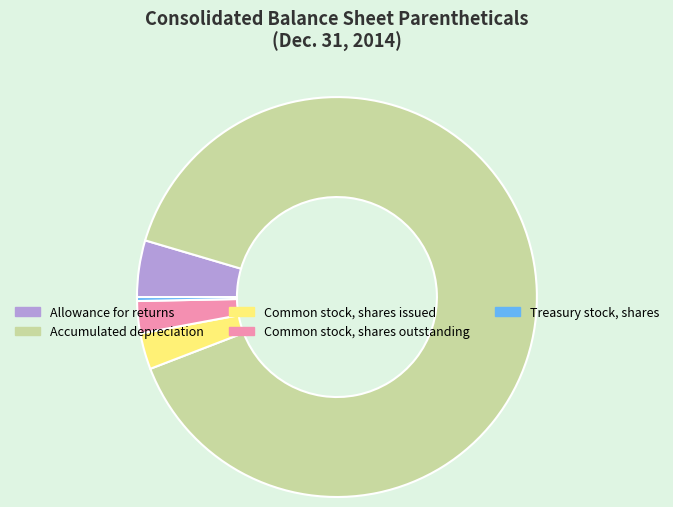

How many slices are in this pie chart?

5